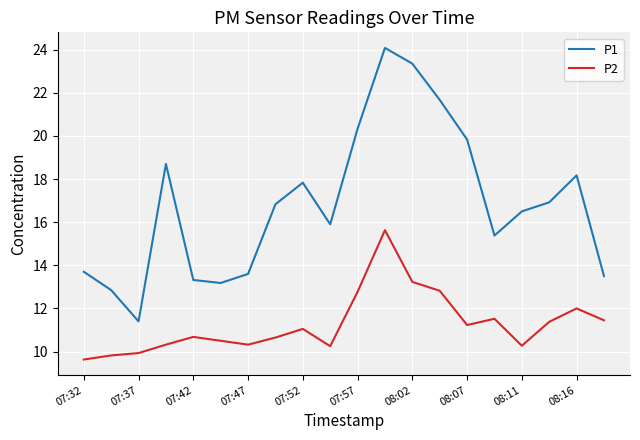

True or false: P1 and P2 cross at least once.

False